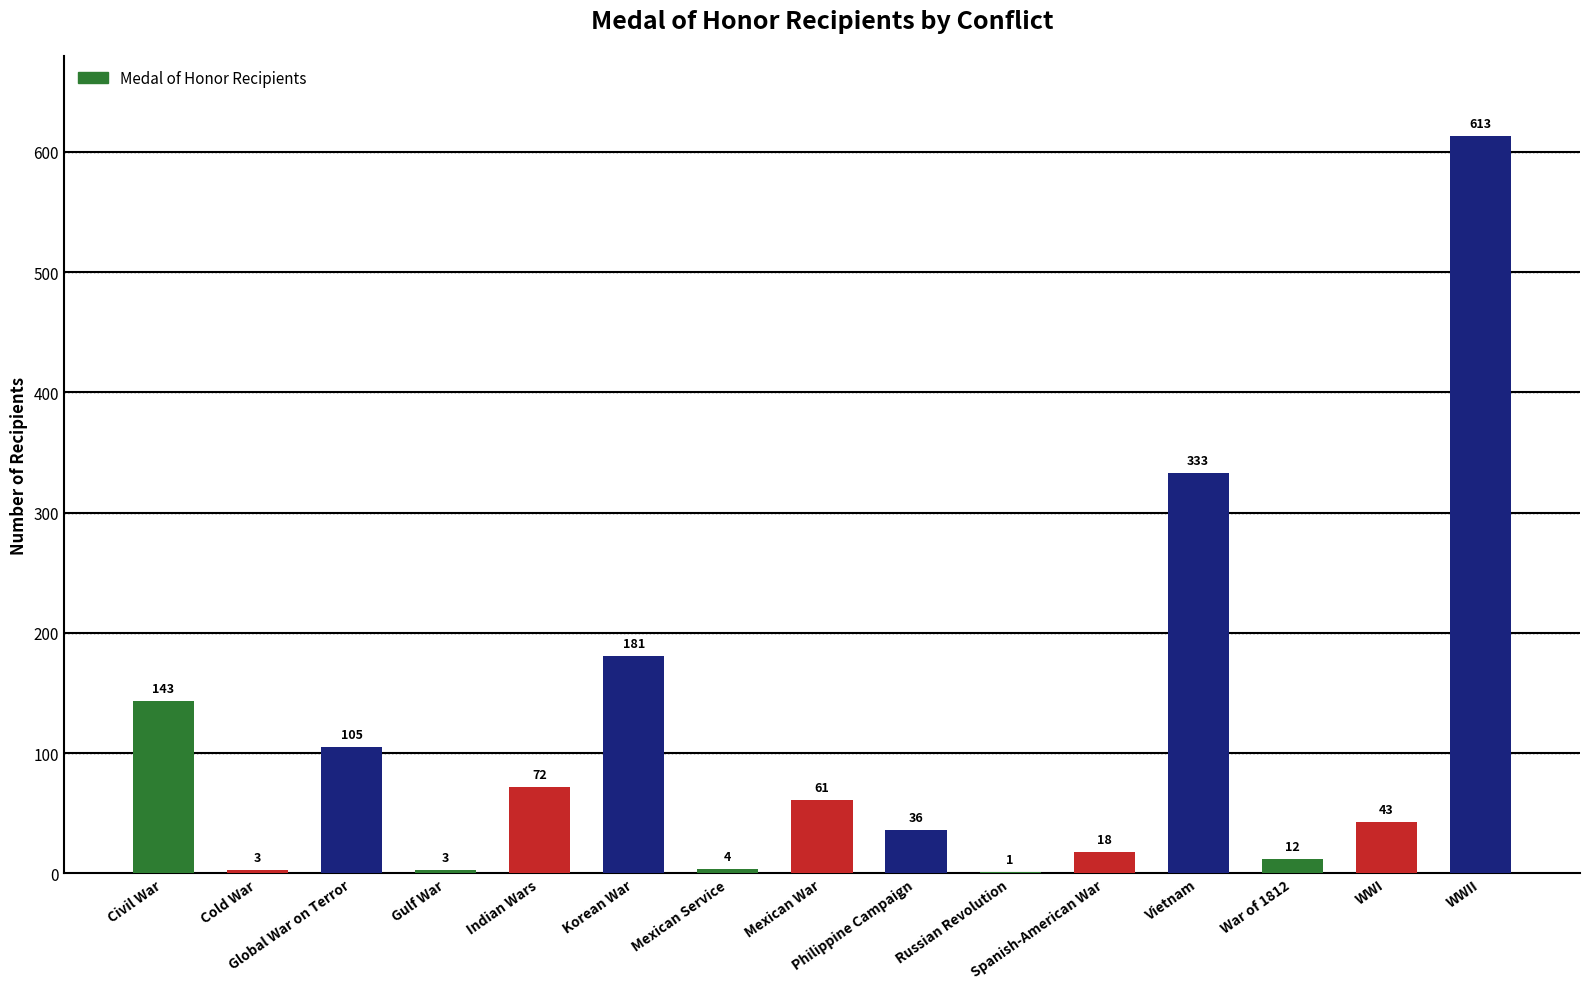

Which category has the highest value across all series?

WWII